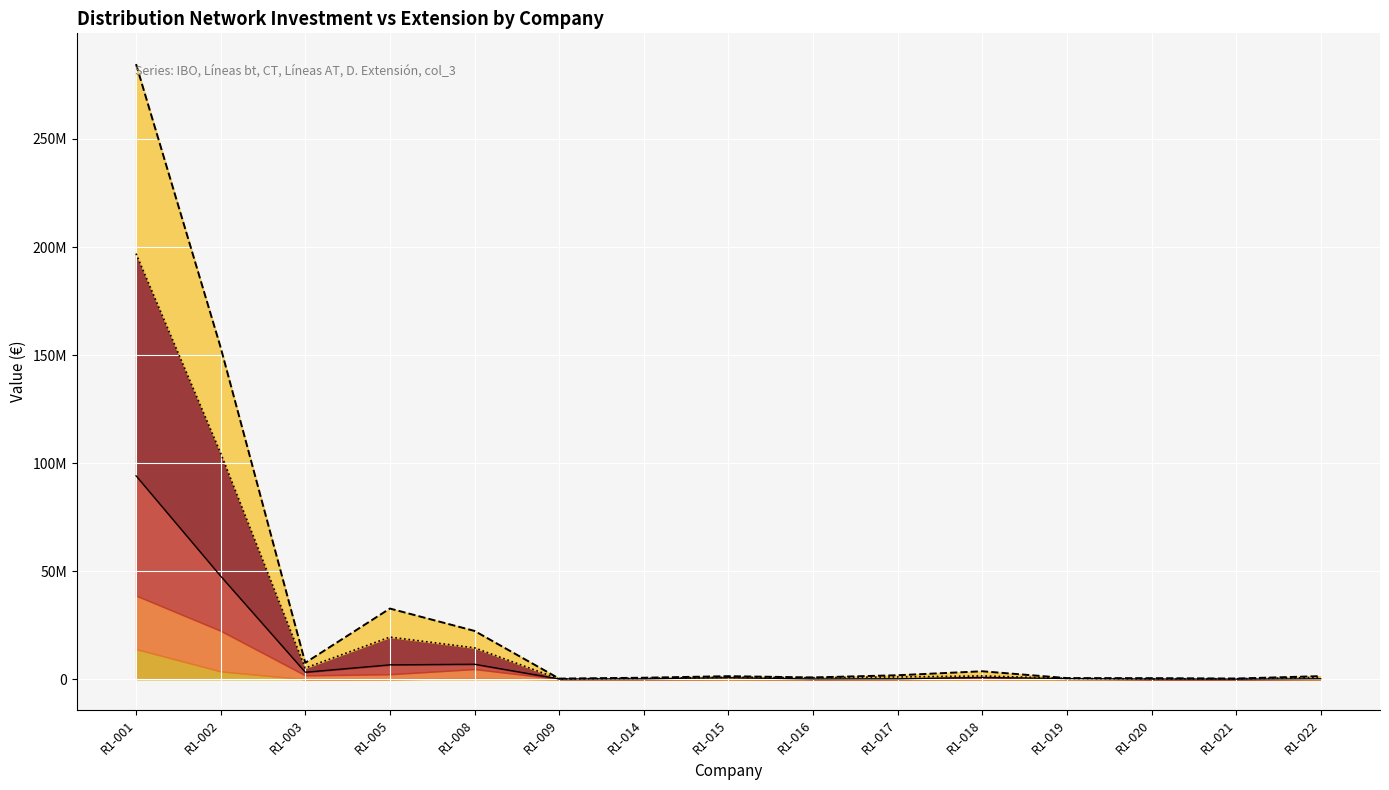

Which series changed the most between R1-002 and R1-020?

IBO (top)